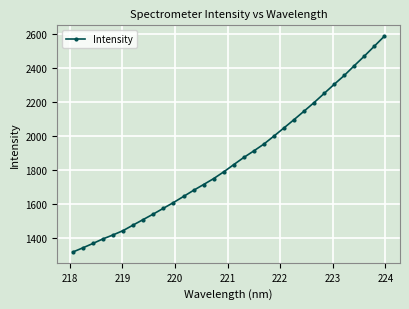

What is the sum of all values?

59569.1